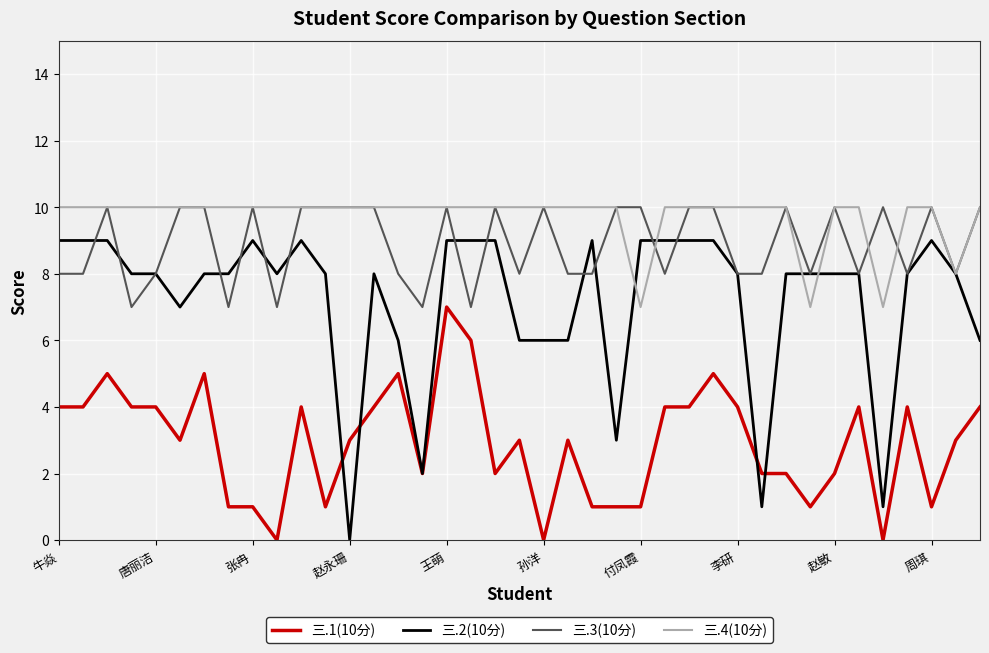

Which series has the widest spread of values?

三.2(10分)